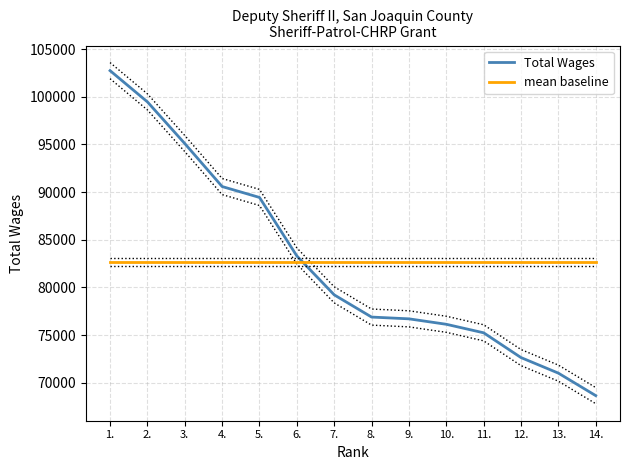

List the labels in order of Total Wages value, largest first.

1., 2., 3., 4., 5., 6., 7., 8., 9., 10., 11., 12., 13., 14.